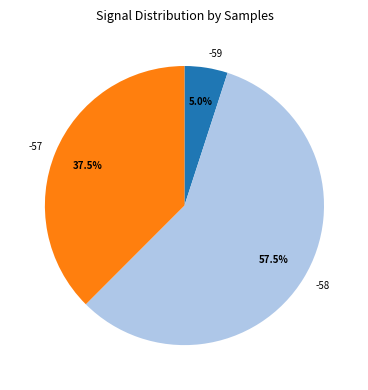

The -58 slice represents 17% of the pie. True or false?

False